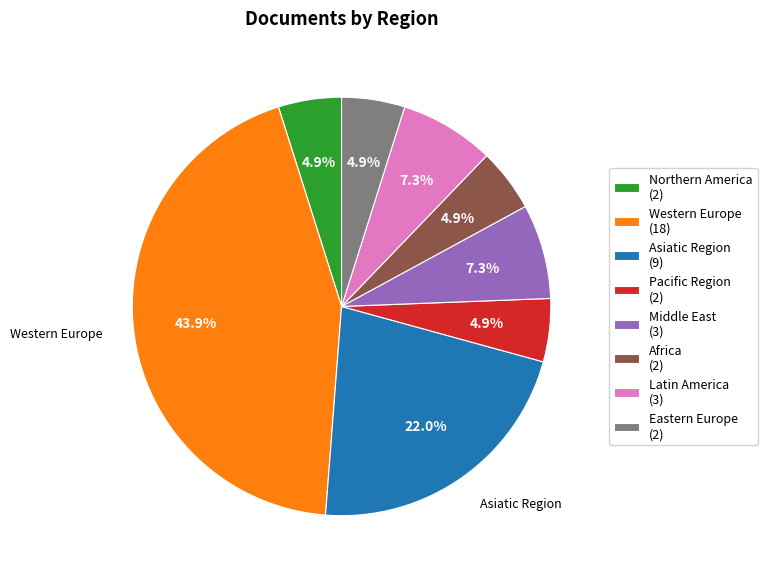

To the nearest percent, what is the difference between the Pacific Region and Latin America slice percentages?

2%